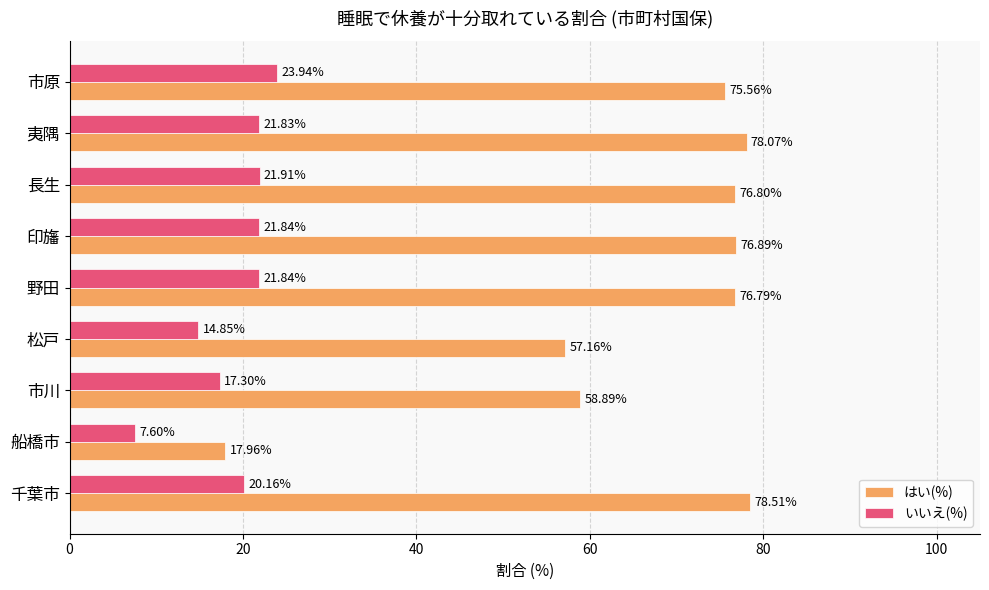

Rank the series at 千葉市 from lowest to highest value.

いいえ(%), はい(%)